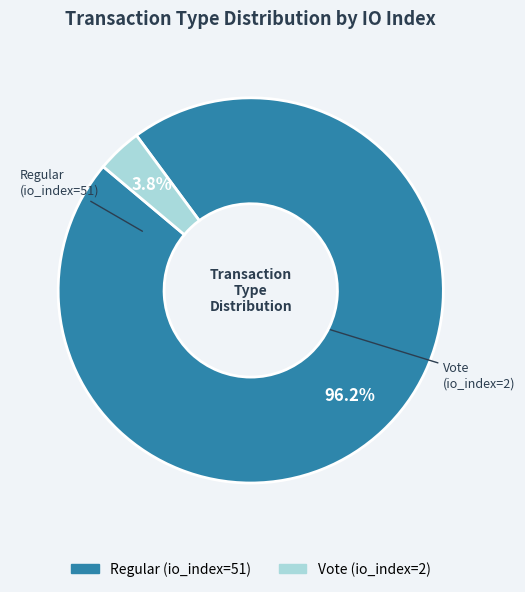

To the nearest percent, what is the combined percentage of Regular (io_index=51) and Vote (io_index=2)?

100%